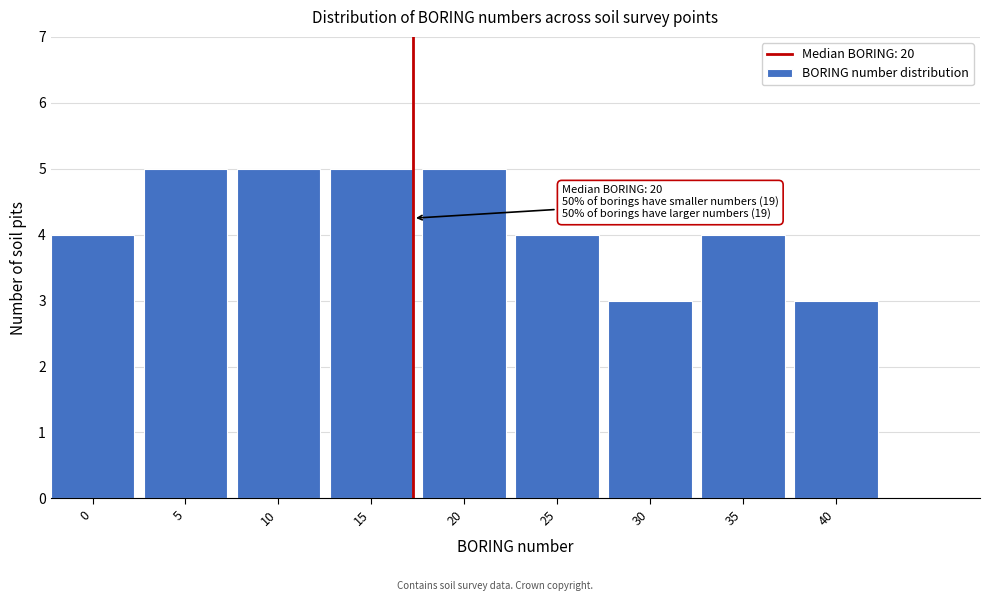

Reading left to right, transcribe all the data shown in this chart.

4	5	5	5	5	4	3	4	3